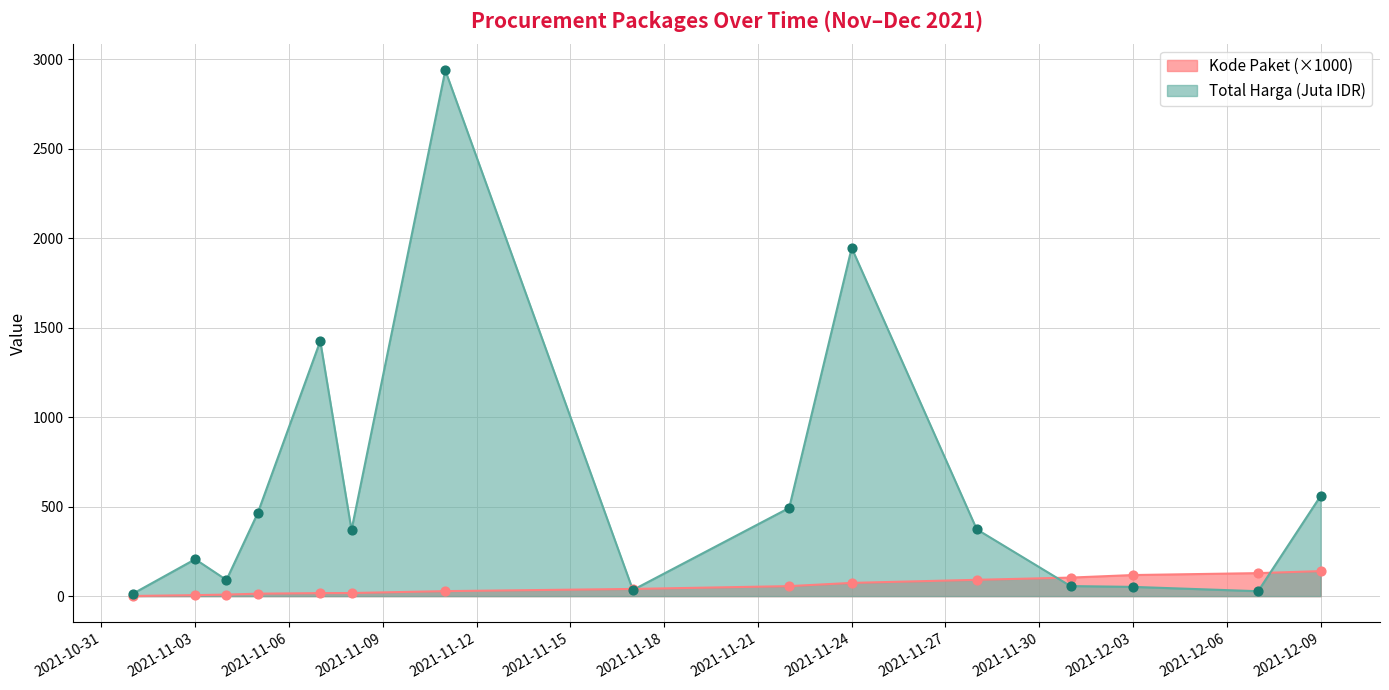

Which series has the widest spread of Y values?

Total Harga (Juta)